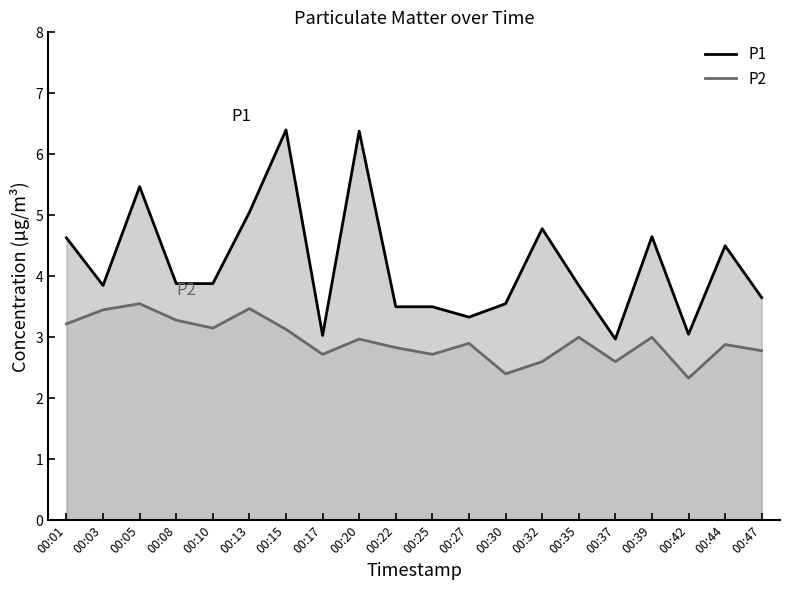

What is the sum of the P1 values at 00:35 and 00:47?

7.5